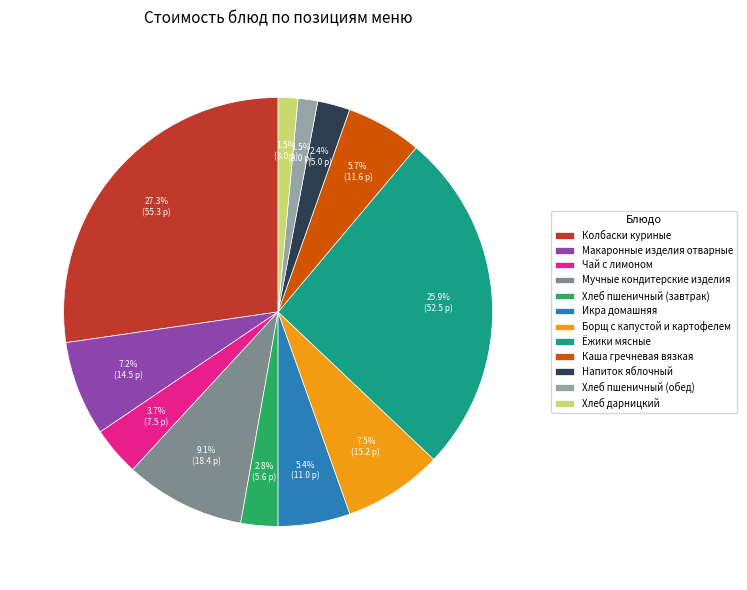

What is the largest slice in the pie chart?

Колбаски куриные